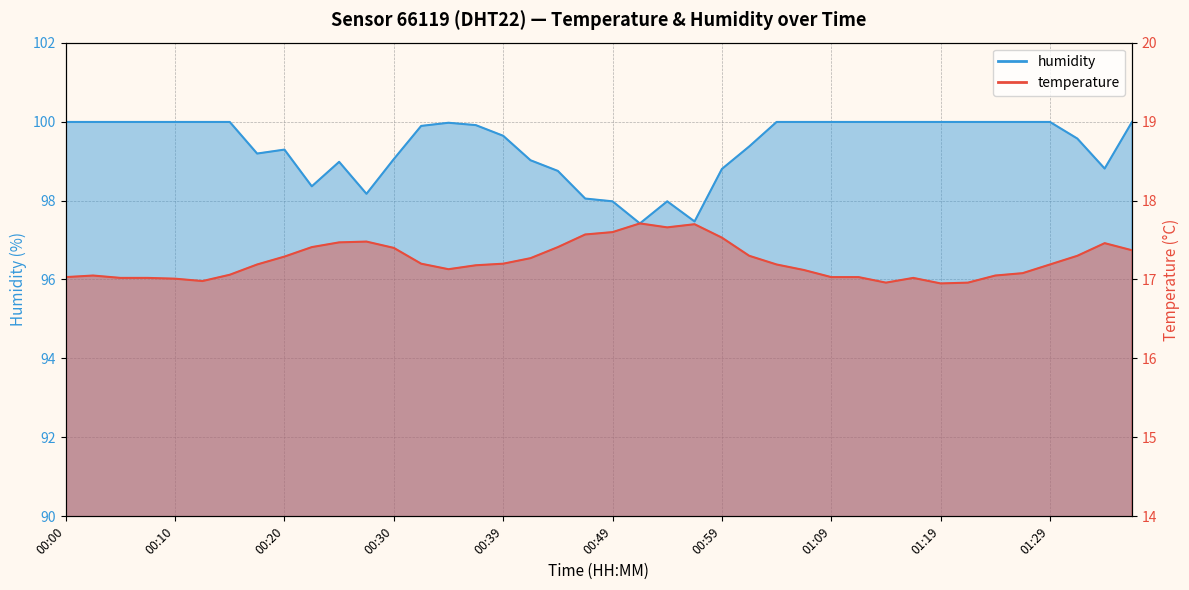

Reading left to right, list all the values displayed in this chart.

temperature: 17.0	17.1	17.0	17.0	17.0	17.0	17.1	17.2	17.3	17.4	17.5	17.5	17.4	17.2	17.1	17.2	17.2	17.3	17.4	17.6	17.6	17.7	17.7	17.7	17.5	17.3	17.2	17.1	17.0	17.0	17.0	17.0	16.9	17.0	17.1	17.1	17.2	17.3	17.5	17.4
humidity: 100.0	100.0	100.0	100.0	100.0	100.0	100.0	99.2	99.3	98.4	99.0	98.2	99.0	99.9	100.0	99.9	99.6	99.0	98.8	98.0	98.0	97.4	98.0	97.5	98.8	99.4	100.0	100.0	100.0	100.0	100.0	100.0	100.0	100.0	100.0	100.0	100.0	99.6	98.8	100.0